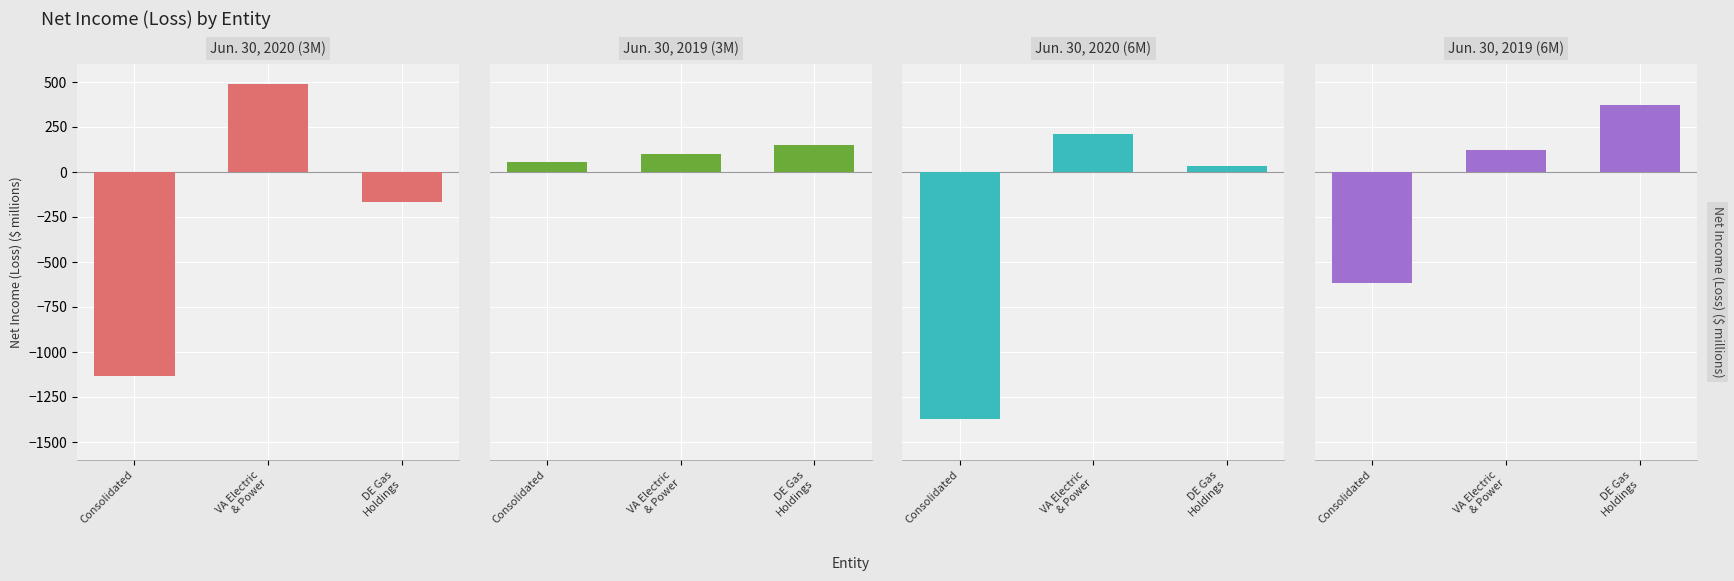

How many data points does each series have?

3